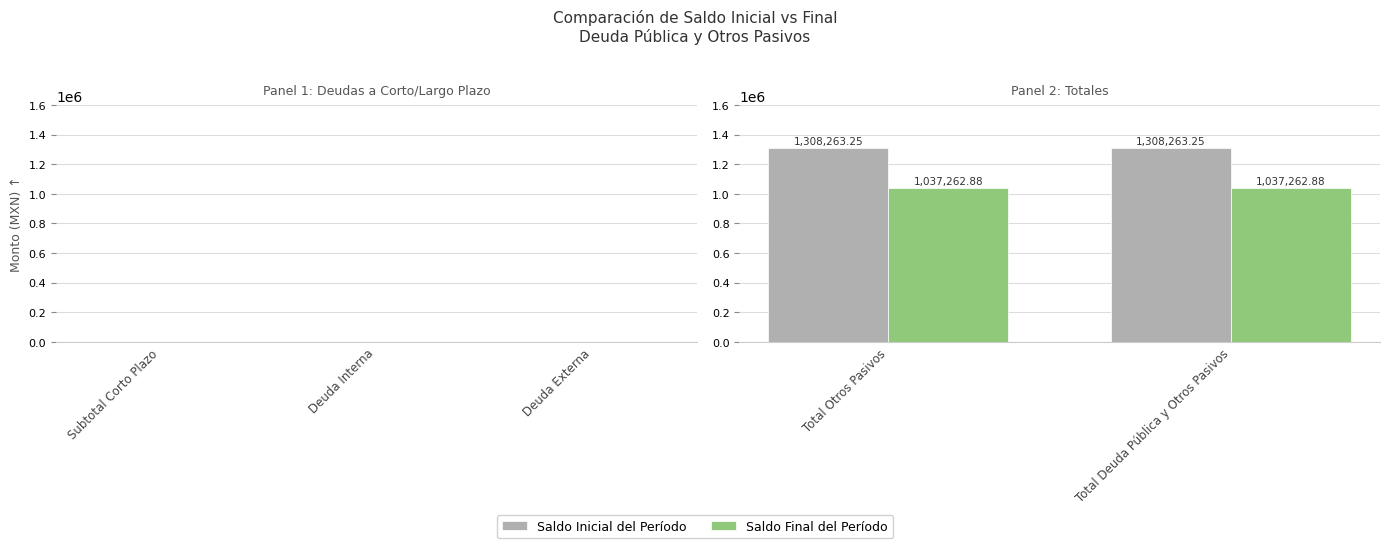

What is the lowest value of the Saldo Final del Período series?

1037262.9